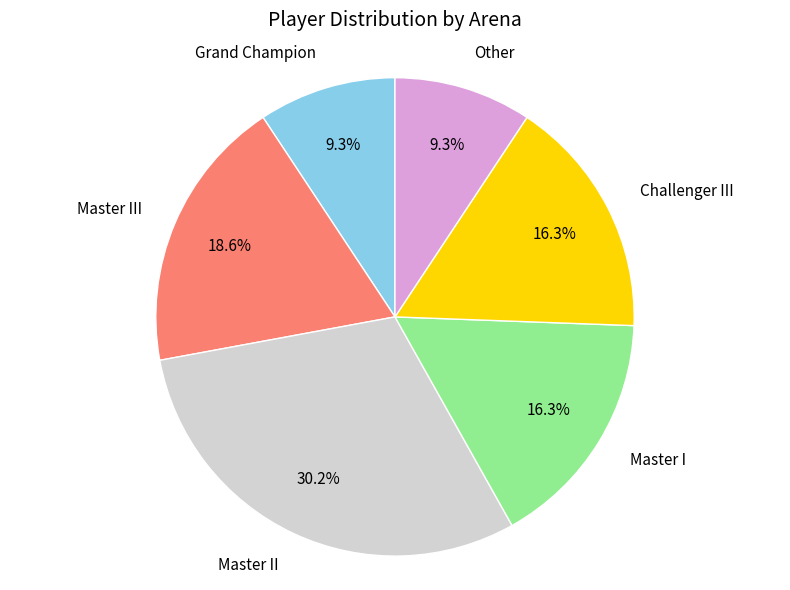

What is the largest slice in the pie chart?

Master II